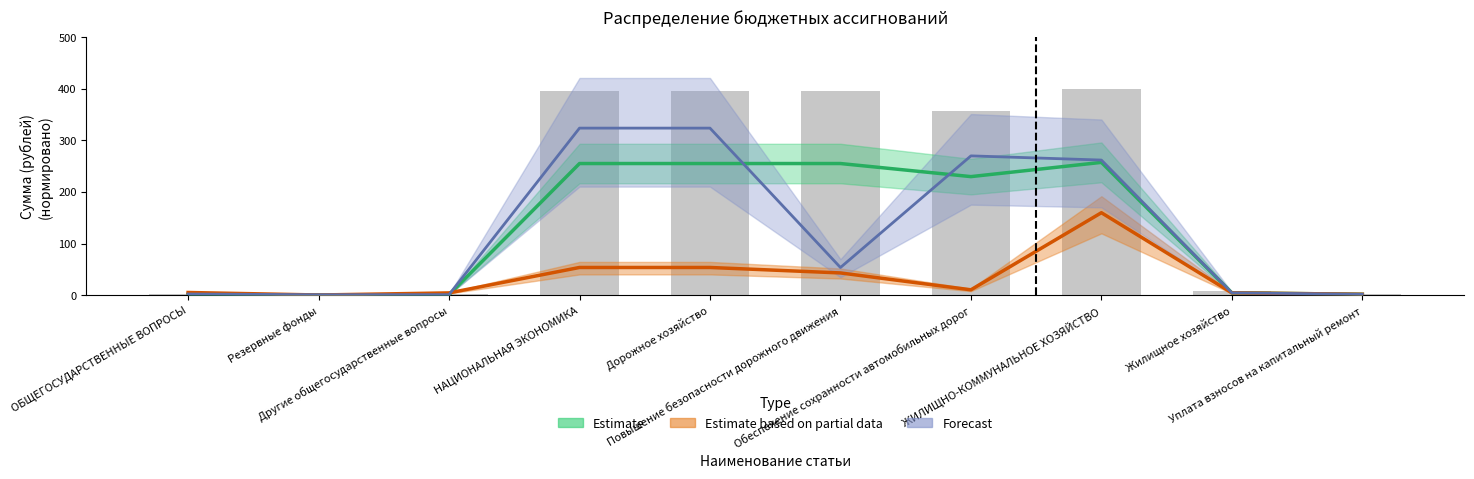

What is the value of the Сумма на 2021 год bar at the 10th from the left?

1.9